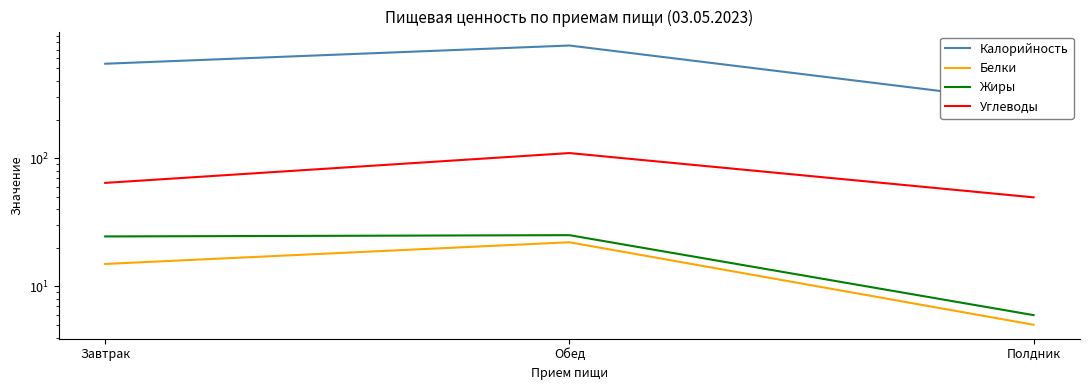

How many categories are shown in the chart?

3